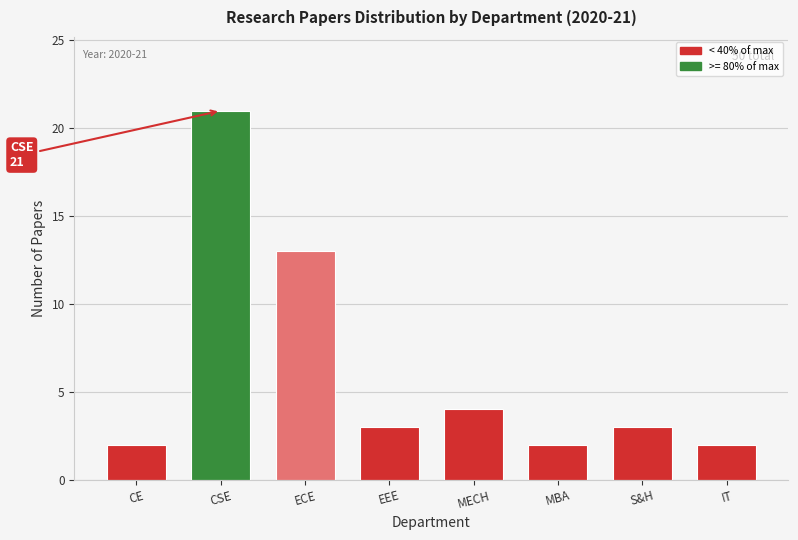

Reading left to right, what are all the values shown in this chart?

2	21	13	3	4	2	3	2